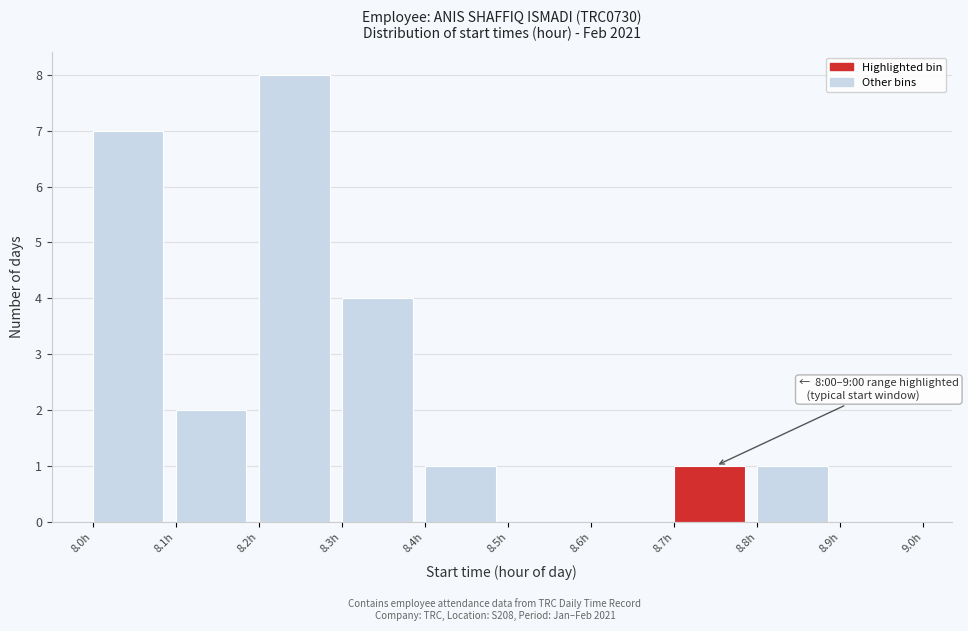

Which range on the x-axis has the tallest bar?

8.2 to 8.3